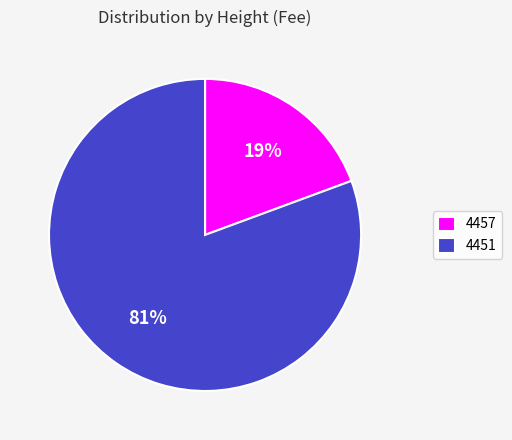

To the nearest percent, what is the average slice percentage?

50%